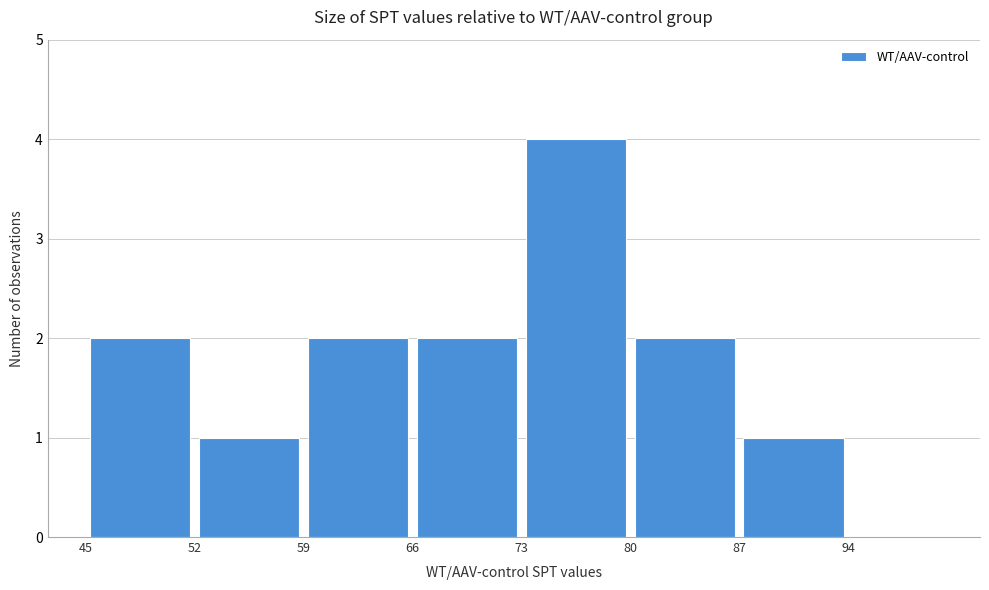

Over which range of the x-axis is the bar tallest?

73 to 80